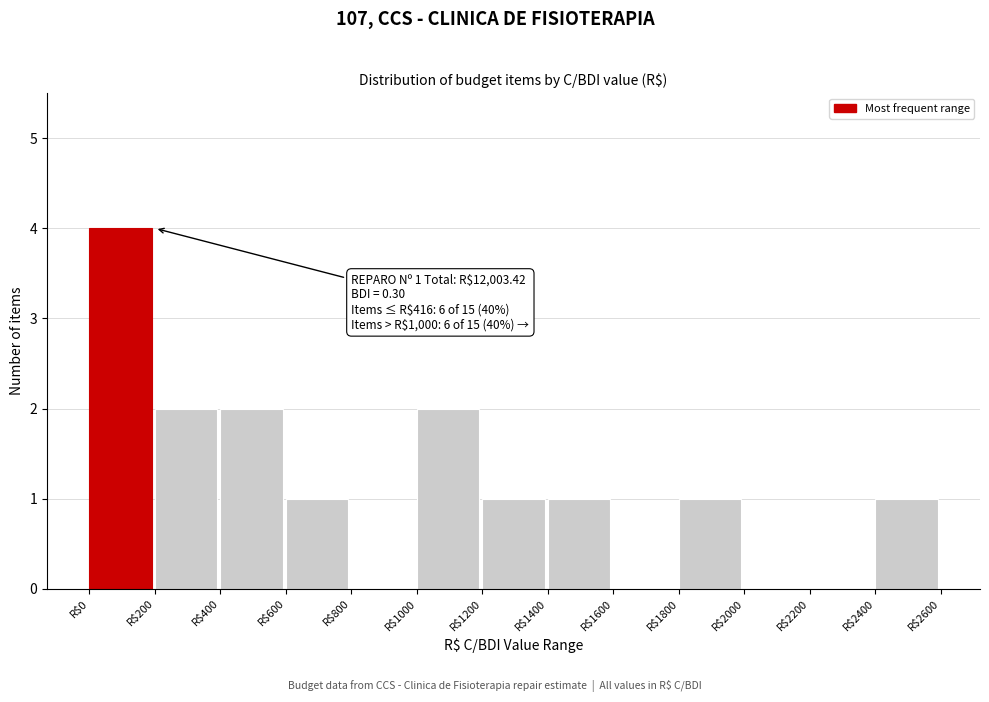

Which range on the x-axis has the tallest bar?

0 to 200